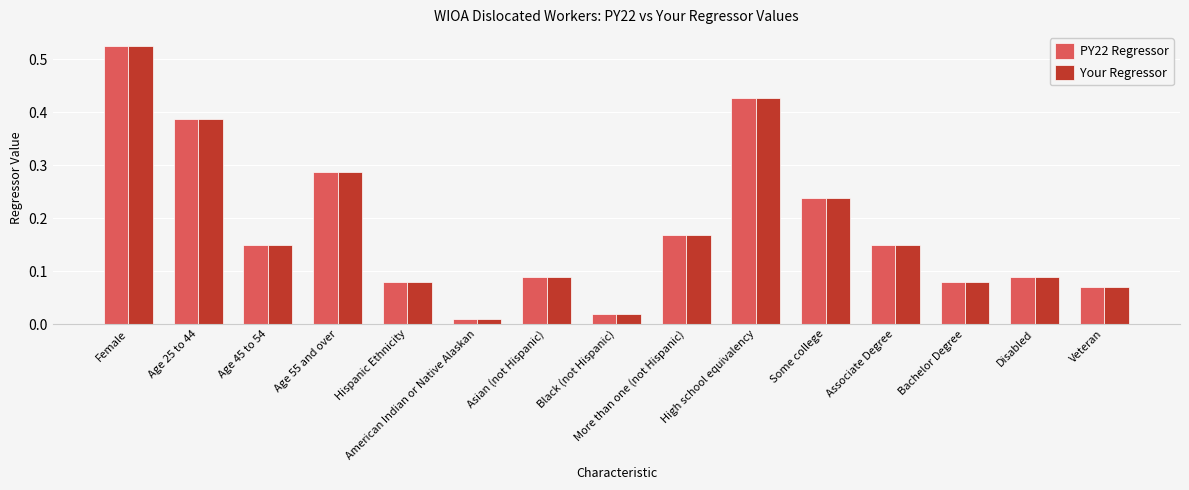

Which category has the highest value in the PY22 Regressor series?

Female